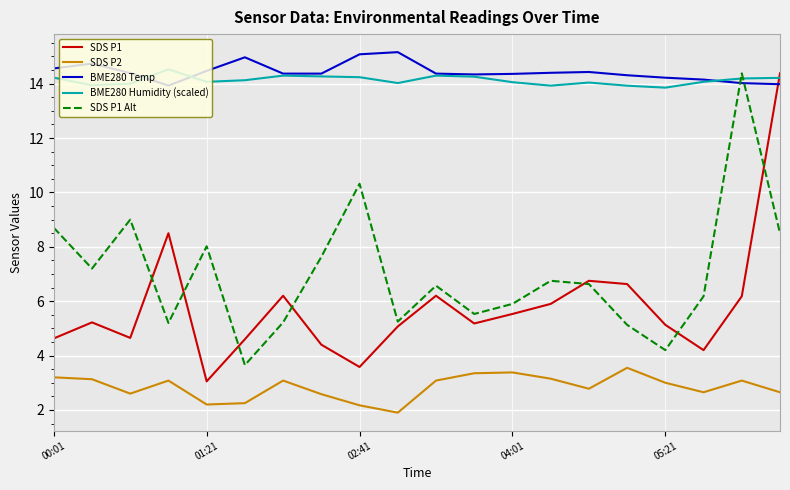

What is the difference between the maximum and minimum values in the BME280 Temp series?

1.2